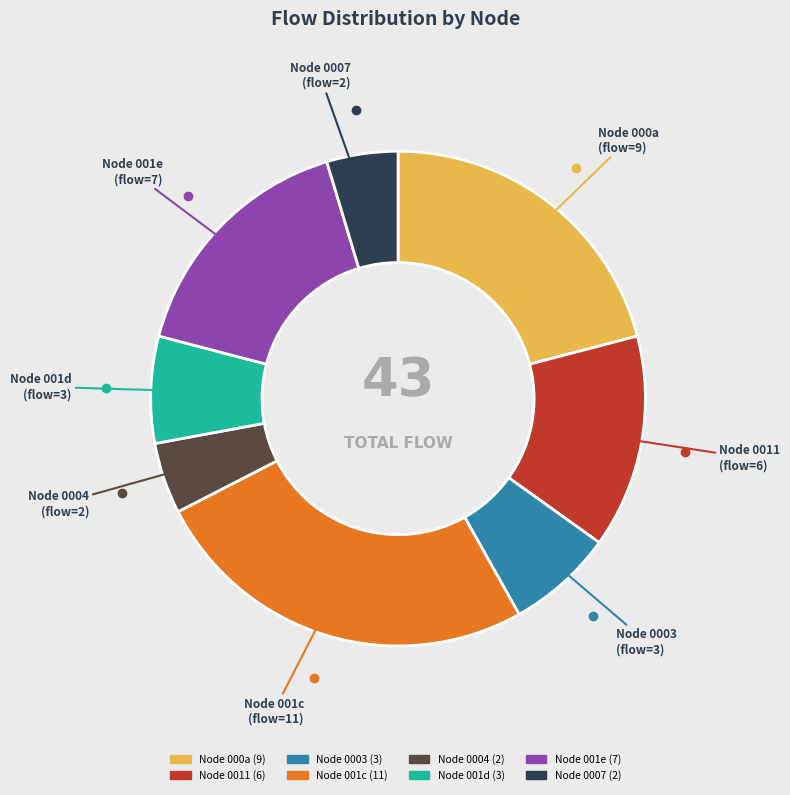

Does any single category account for the majority?

No